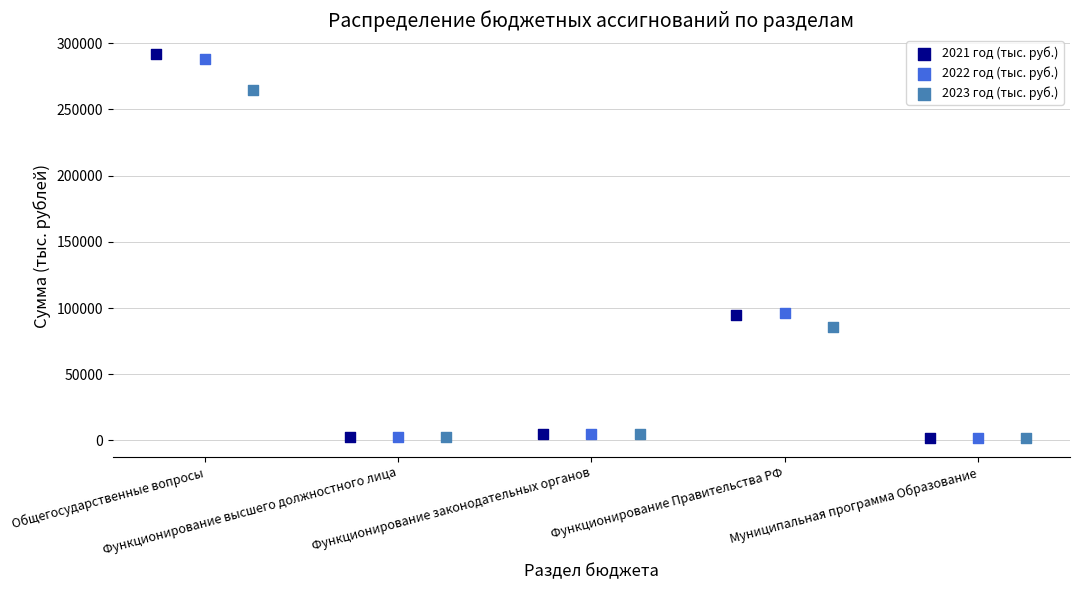

Which series has the largest Y range (max minus min)?

2021 год (тыс. руб.)